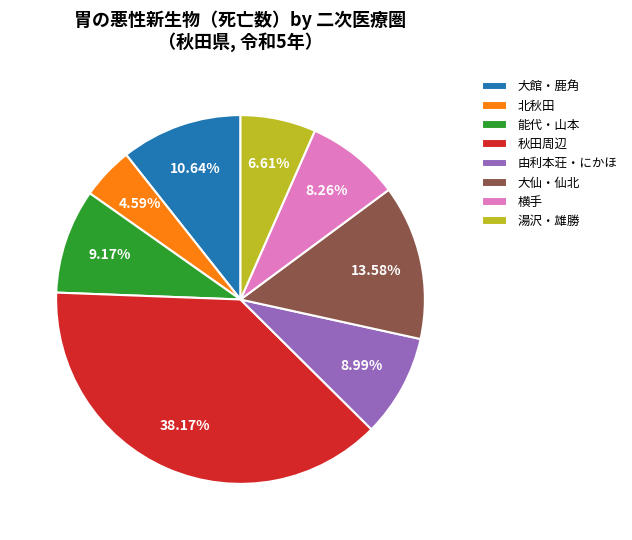

To the nearest percent, what percentage of the pie is 能代・山本?

9%